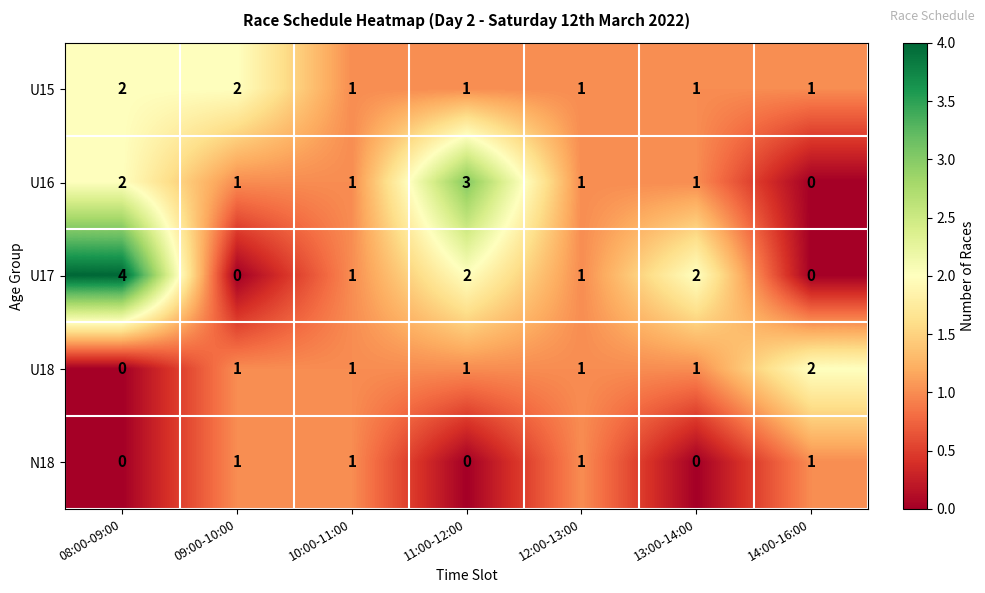

Which category has the lowest value in the U18 series?

08:00-09:00